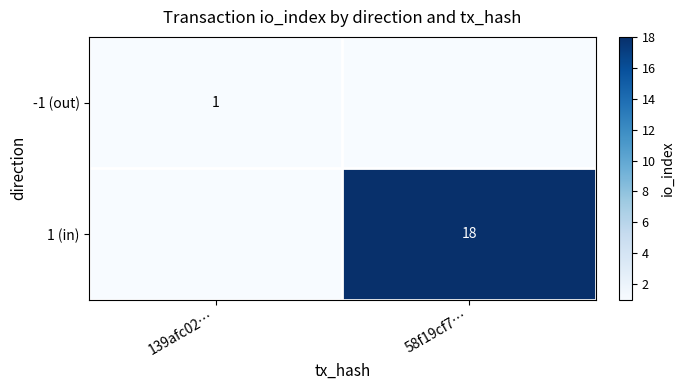

The -1 (out) series shows 1 at 139afc02…. True or false?

True